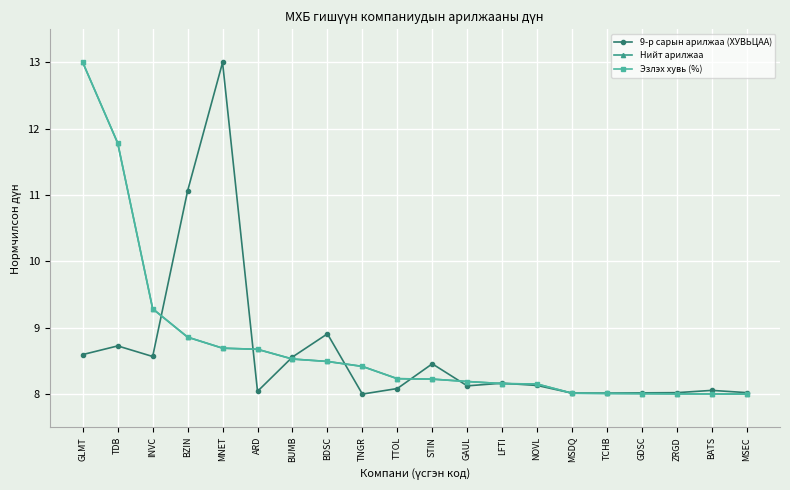

What is the greatest value displayed?

13.0